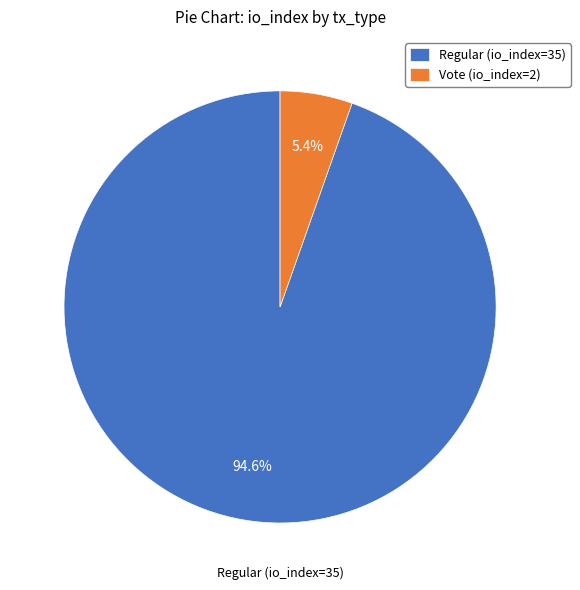

What is the majority slice?

Regular (io_index=35)